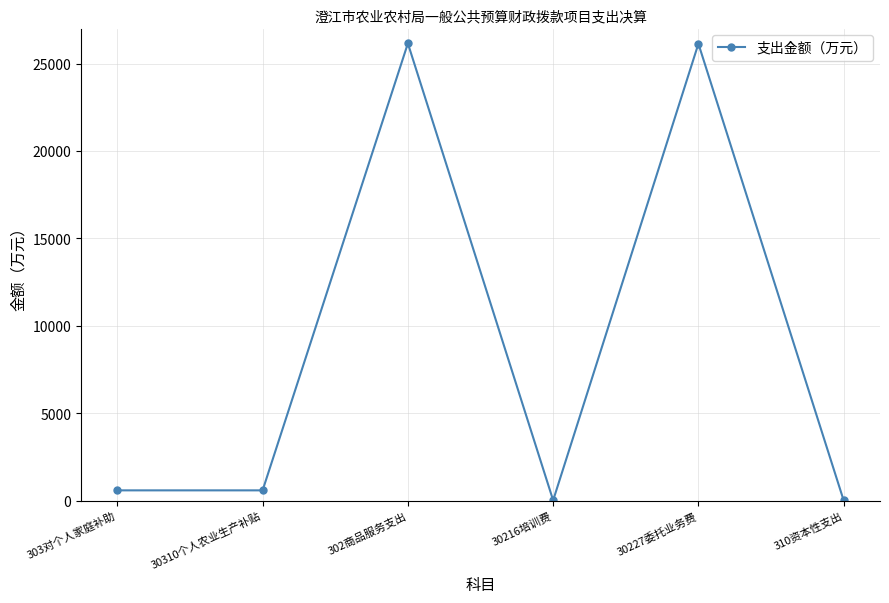

What is the greatest value displayed?

26150.5